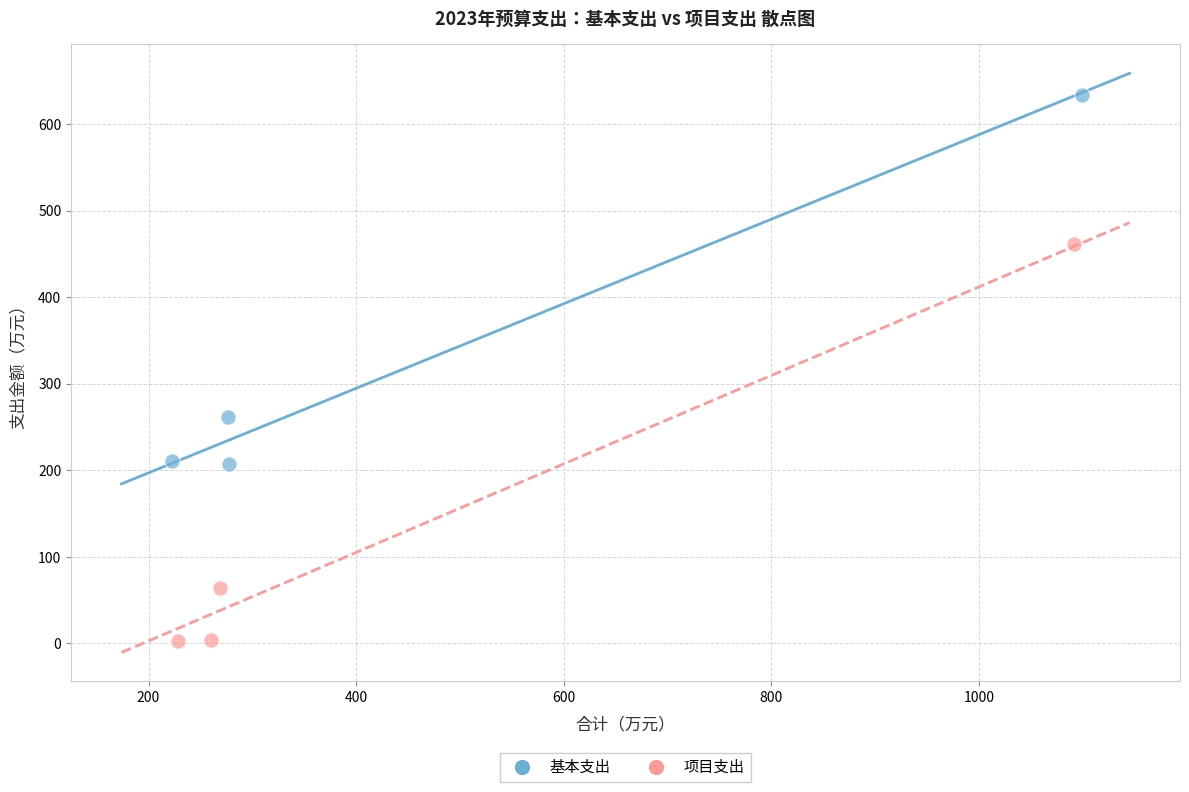

Which series has the widest spread of Y values?

项目支出